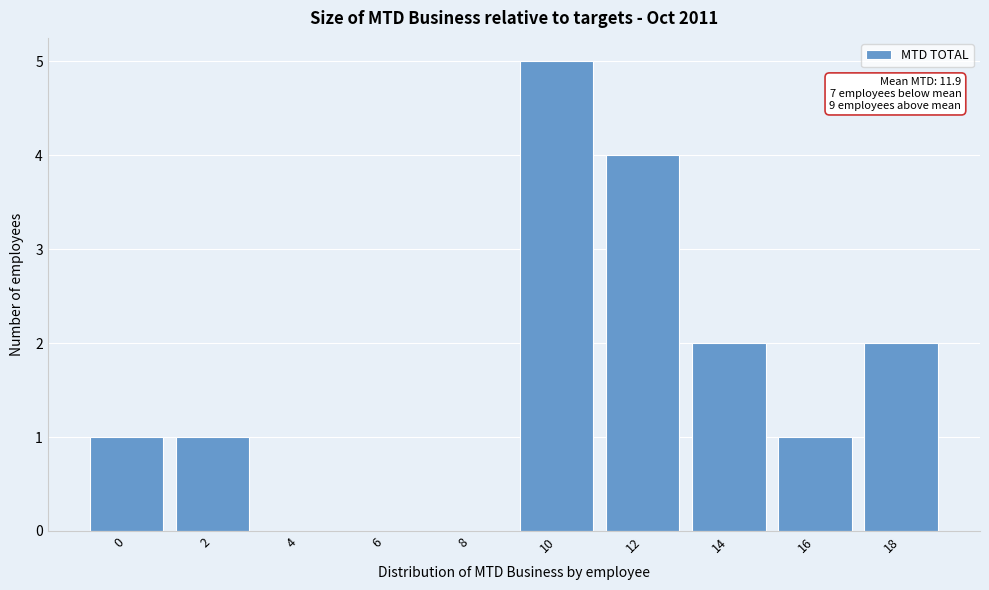

Reading left to right, what are all the values shown in this chart?

0=1	2=1	4=0	6=0	8=0	10=5	12=4	14=2	16=1	18=2